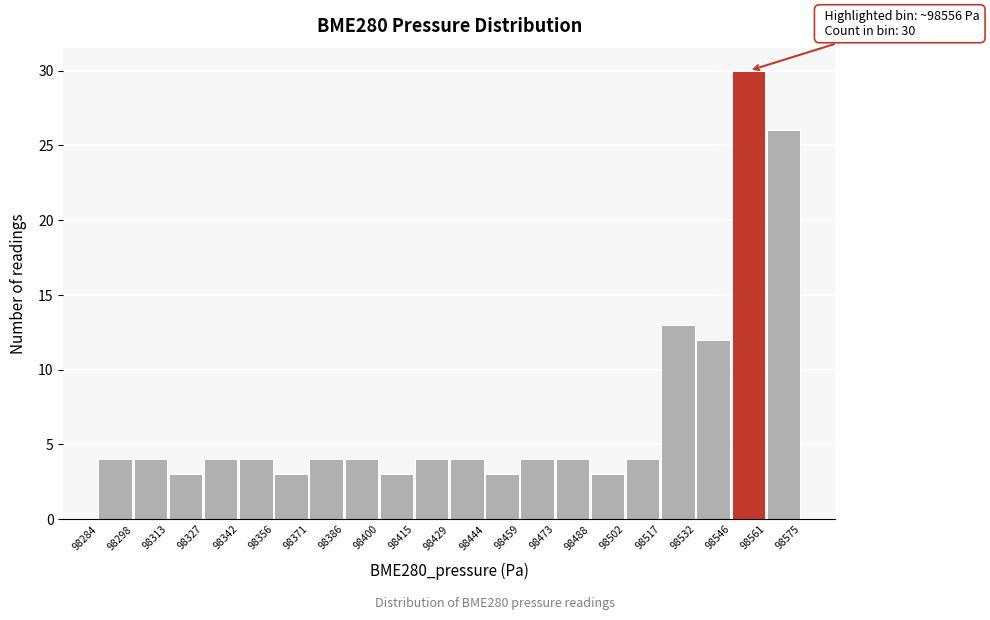

Over which range of the x-axis is the bar tallest?

98546 to 98561